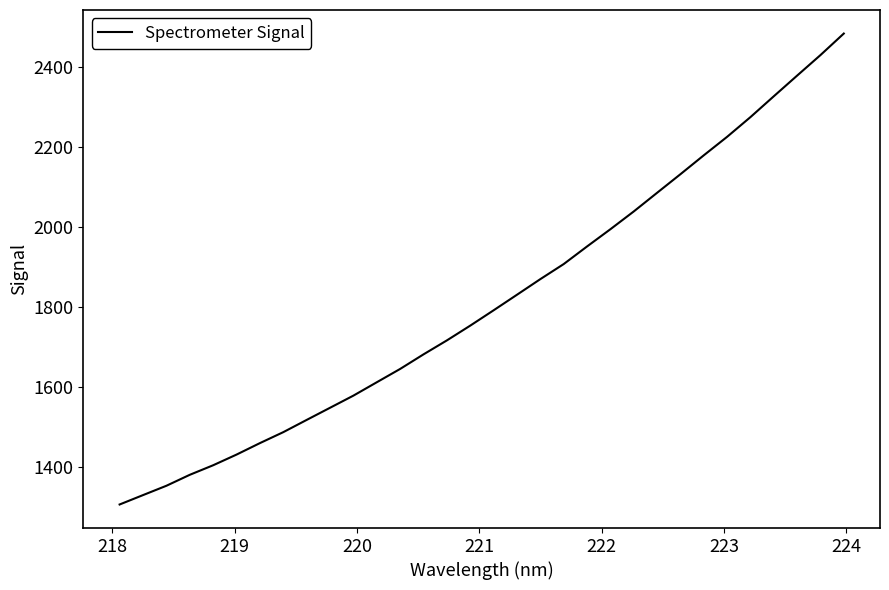

What is the minimum value shown in the chart?

1306.4